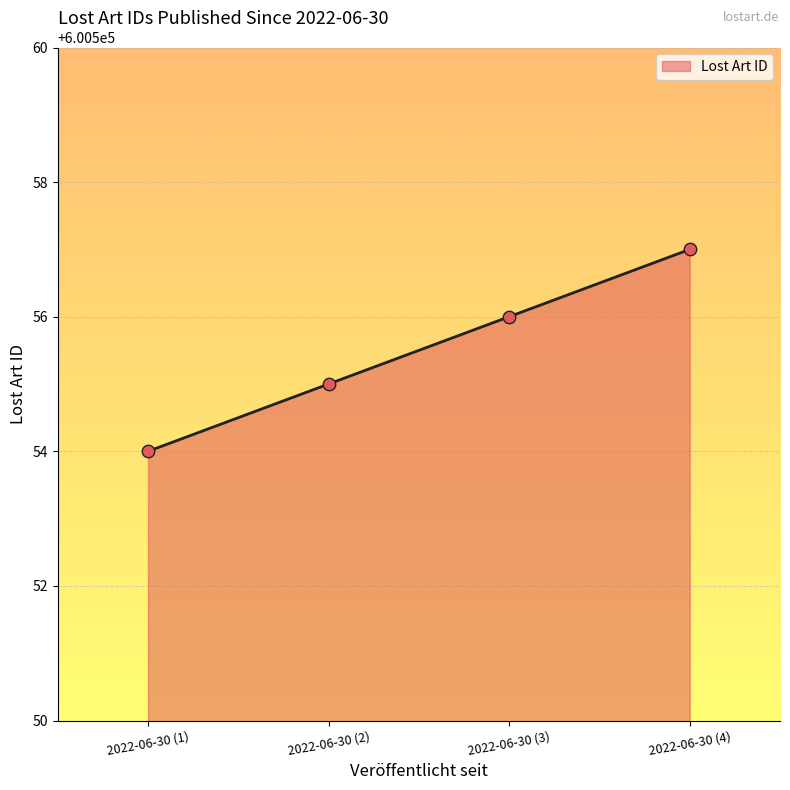

Approximately how many times larger is the value at 2022-06-30 (4) compared to 2022-06-30 (1)?

1.0